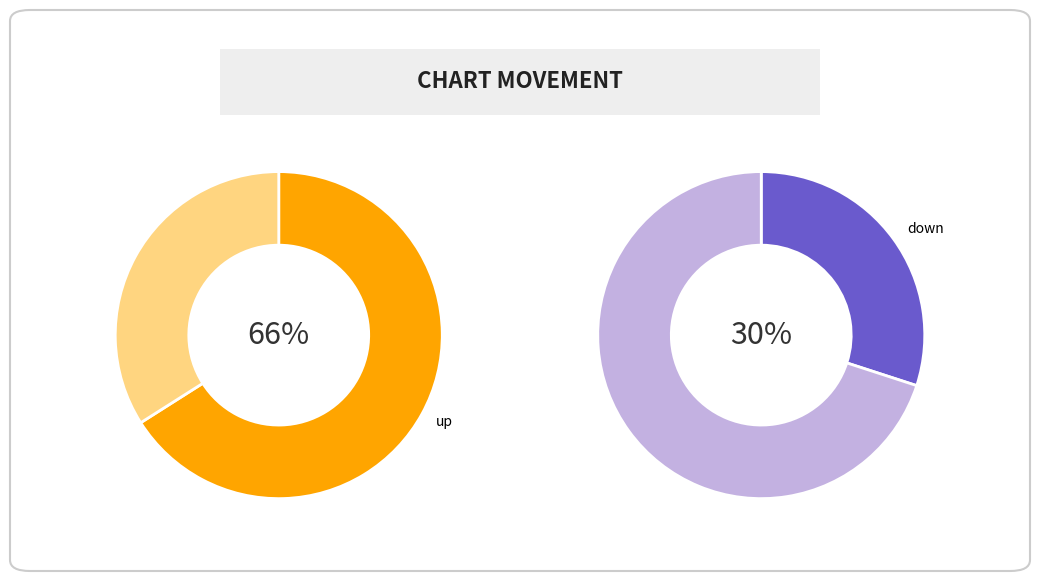

Which category accounts for the majority?

up